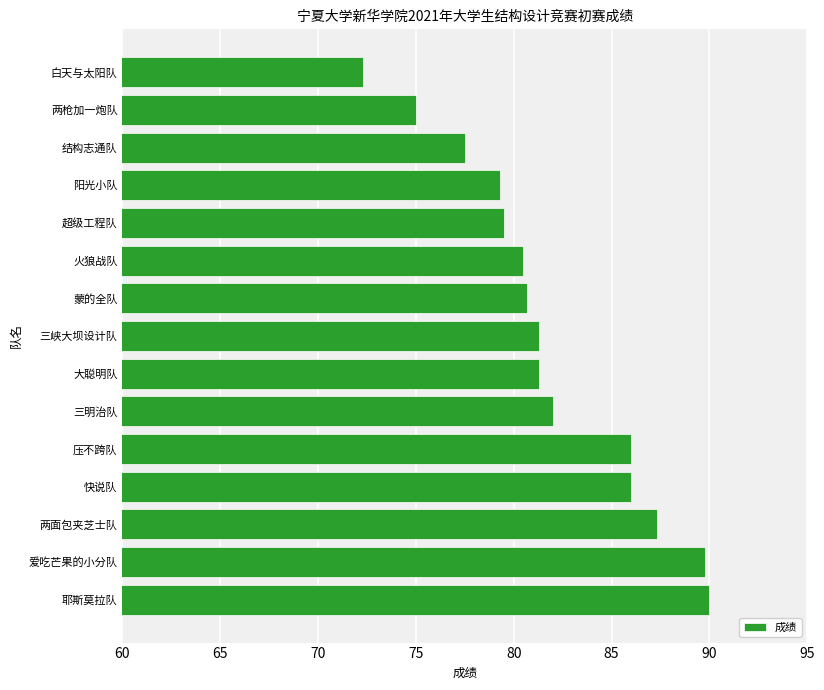

What is the difference between the values at 耶斯莫拉队 and 超级工程队?

10.5